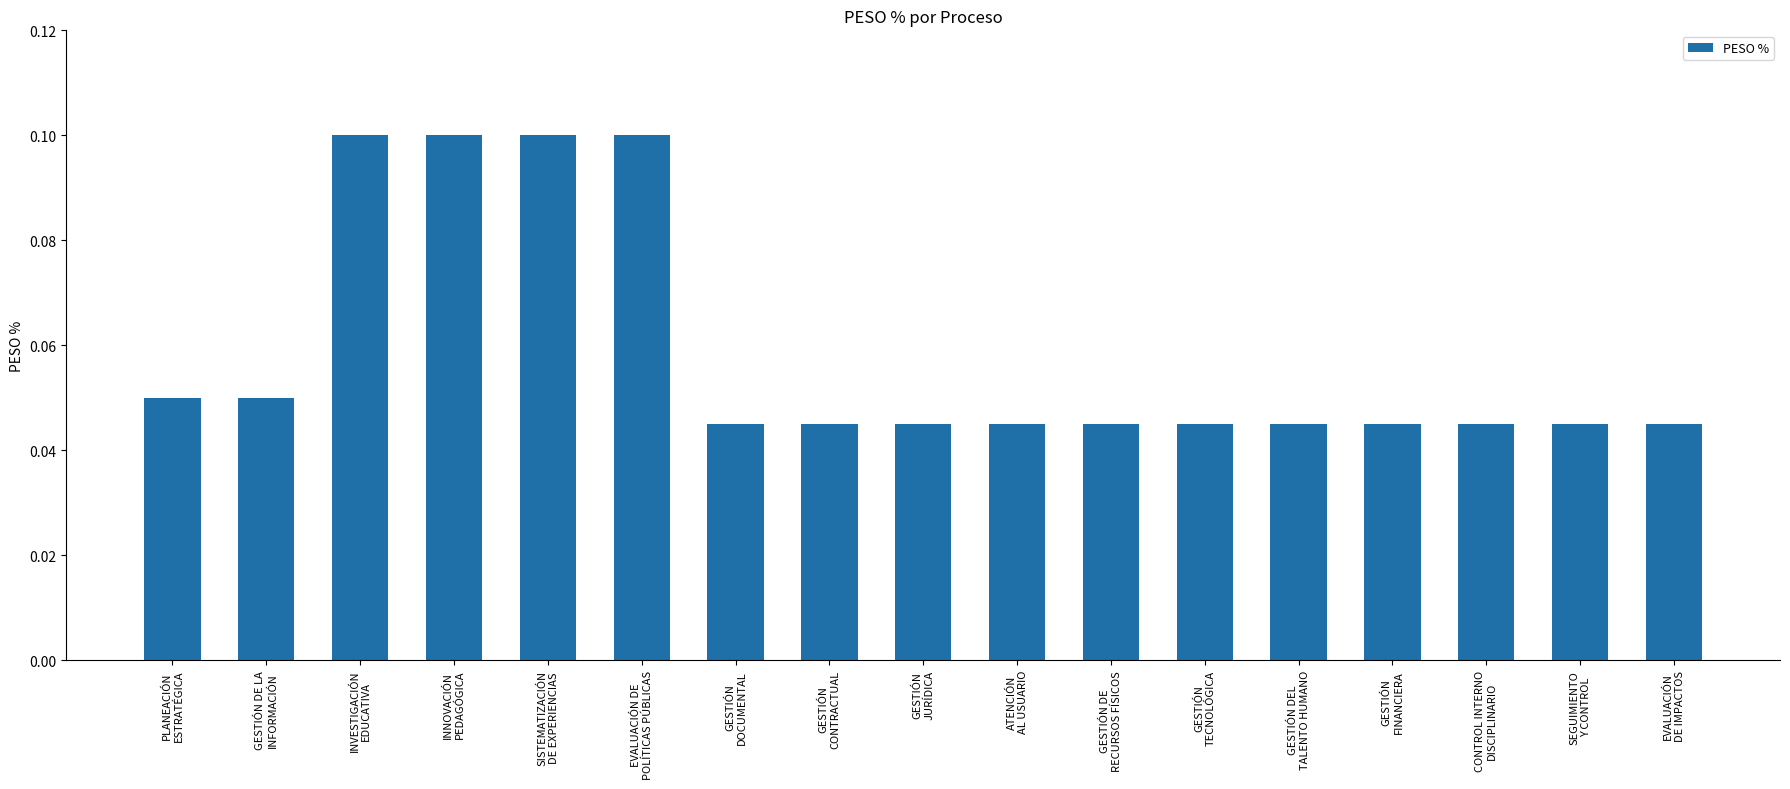

What position from the left is GESTIÓN
JURÍDICA?

9